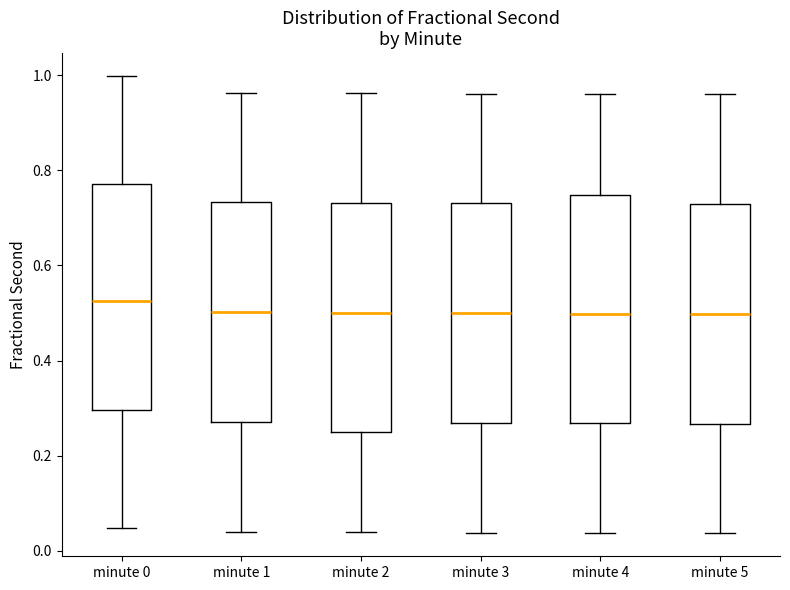

Reading left to right, transcribe this box plot: for each box, give where its median line is, the range the box spans, and where its two whiskers end, as read against the y-axis. The values are not printed on the chart, so give them approximately, as read against the axis.

minute 0: median 0.52, box 0.30 to 0.78, whiskers 0.04 to 1.00
minute 1: median 0.50, box 0.28 to 0.74, whiskers 0.04 to 0.96
minute 2: median 0.50, box 0.26 to 0.74, whiskers 0.04 to 0.96
minute 3: median 0.50, box 0.26 to 0.74, whiskers 0.04 to 0.96
minute 4: median 0.50, box 0.26 to 0.74, whiskers 0.04 to 0.96
minute 5: median 0.50, box 0.26 to 0.72, whiskers 0.04 to 0.96